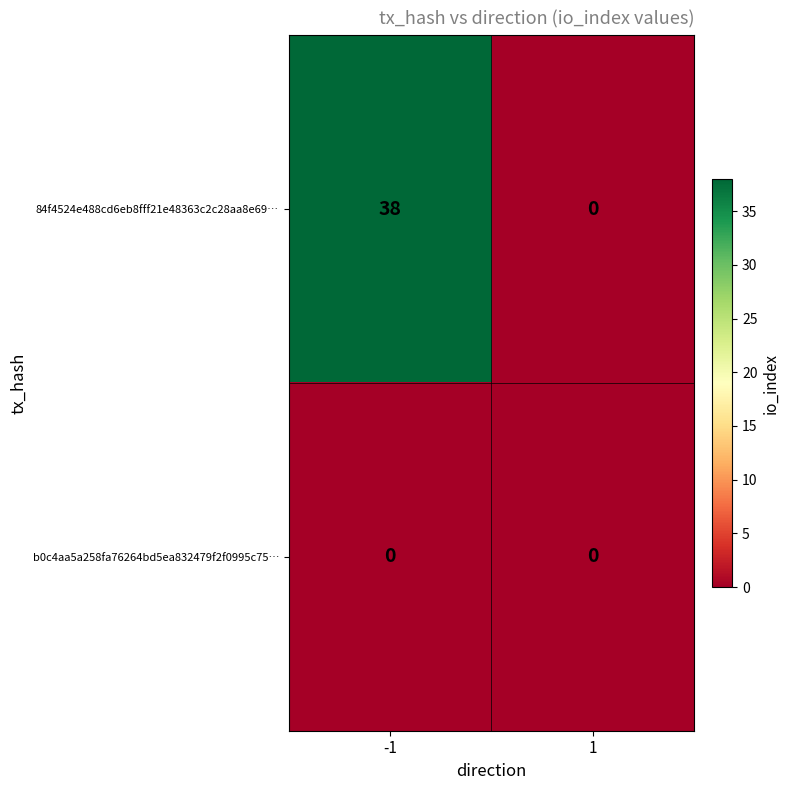

Rank the series by their average value, from lowest to highest.

b0c4aa5a258fa76264bd5ea832479f2f0995c75…, 84f4524e488cd6eb8fff21e48363c2c28aa8e69…